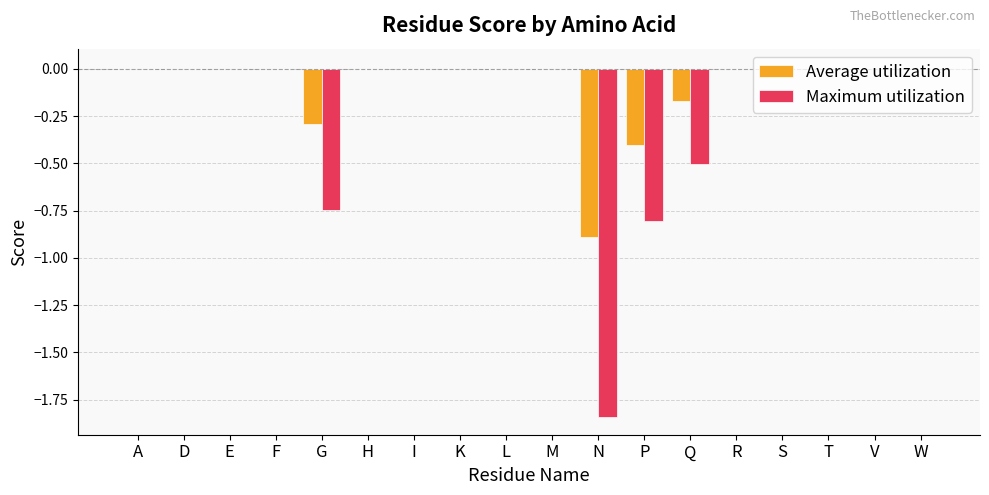

How many distinct data groups are displayed?

2